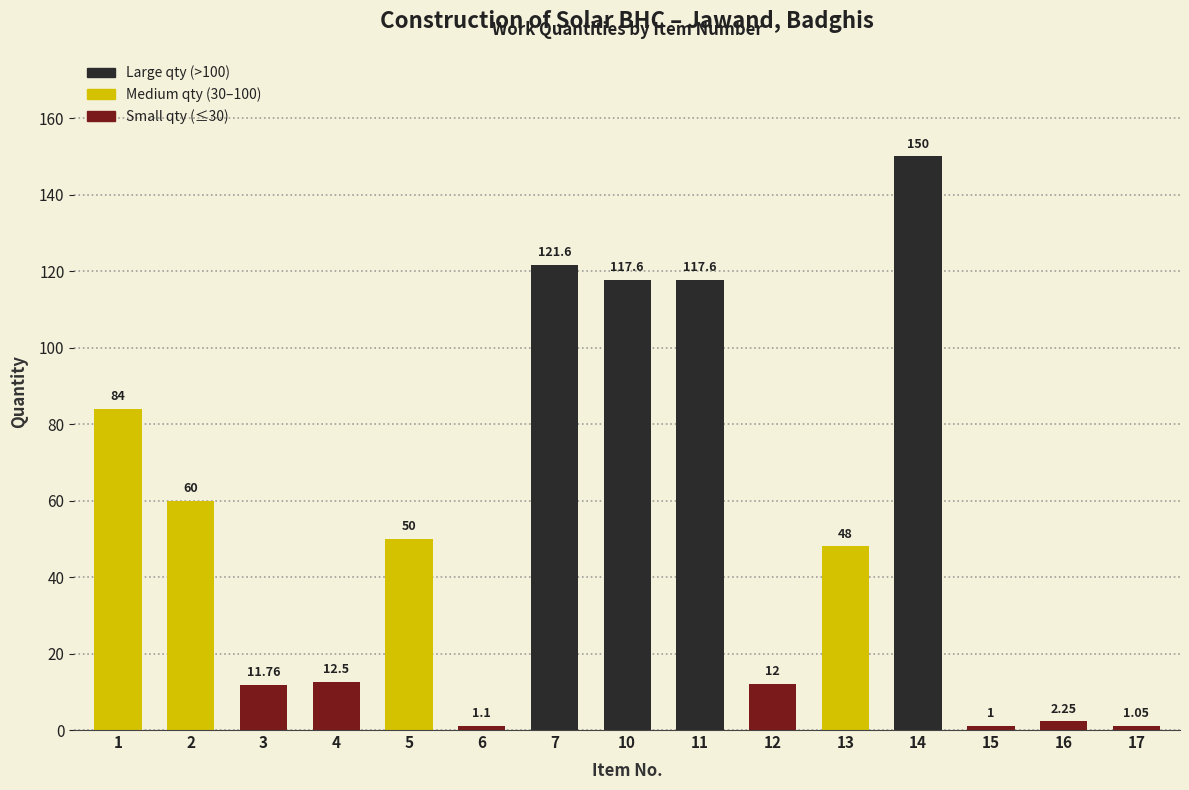

Approximately how many times larger is the value at 7 compared to 13?

2.5